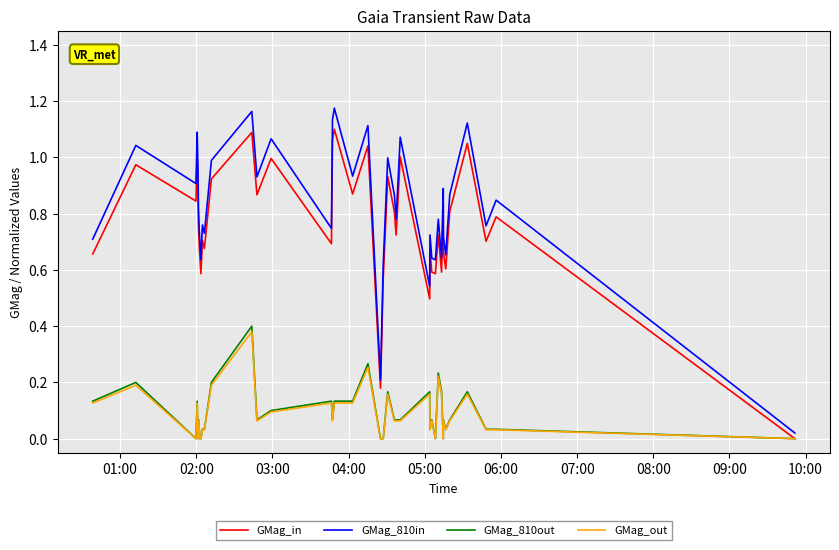

Which series has the widest spread of values?

GMag_810in